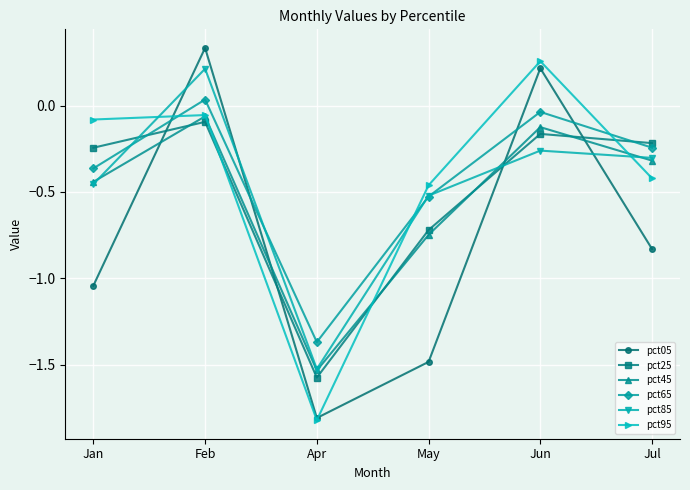

What is the difference between the maximum and minimum values in the pct85 series?

1.7